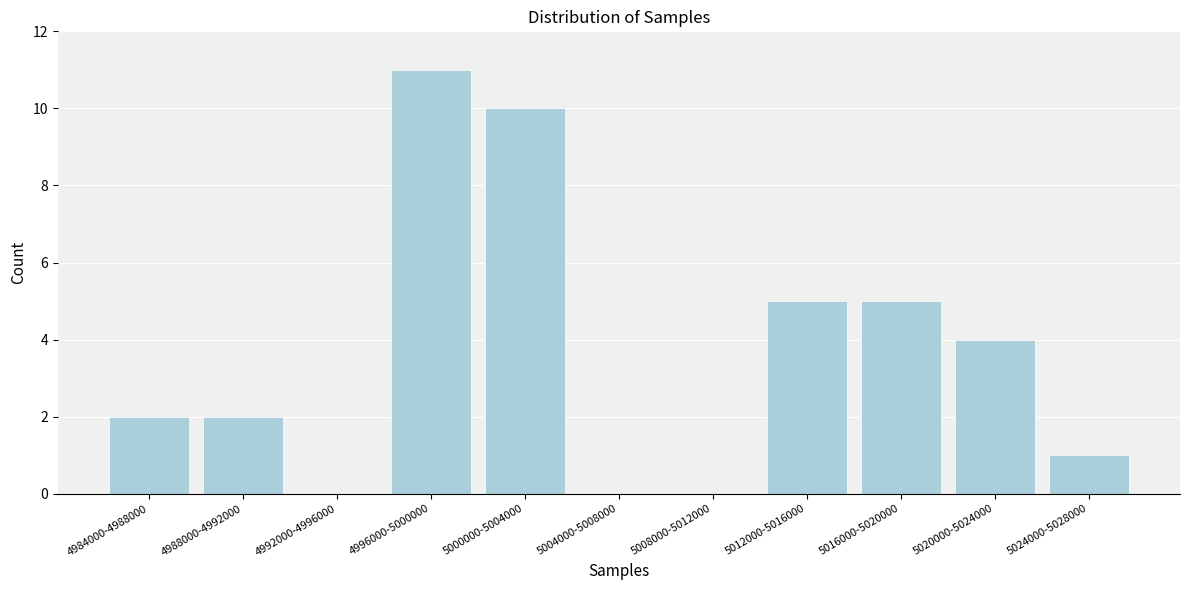

Reading left to right, extract all data points from this chart.

4984000-4988000=2	4988000-4992000=2	4992000-4996000=0	4996000-5000000=11	5000000-5004000=10	5004000-5008000=0	5008000-5012000=0	5012000-5016000=5	5016000-5020000=5	5020000-5024000=4	5024000-5028000=1